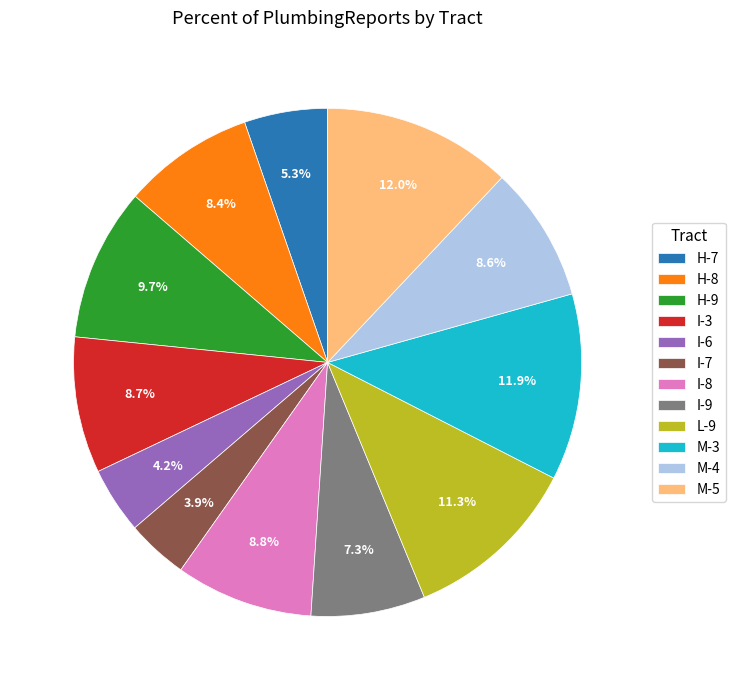

Is it true that H-9 is 10% of the pie?

True